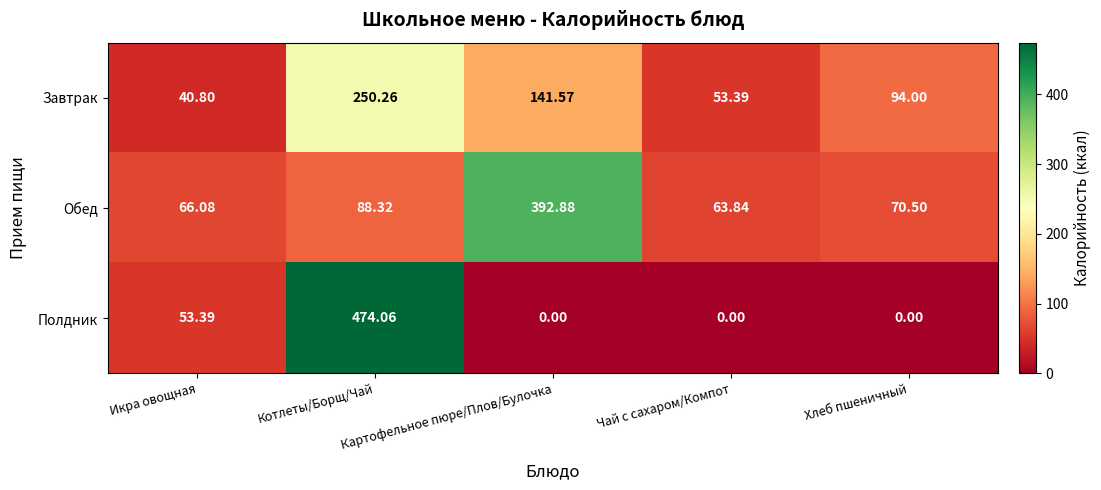

What is the spread (max minus min) of values at Икра овощная?

25.3